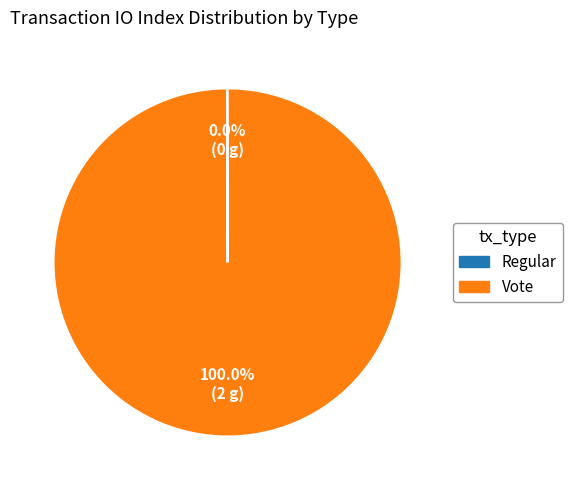

Is there any slice that represents more than half of the pie?

Yes